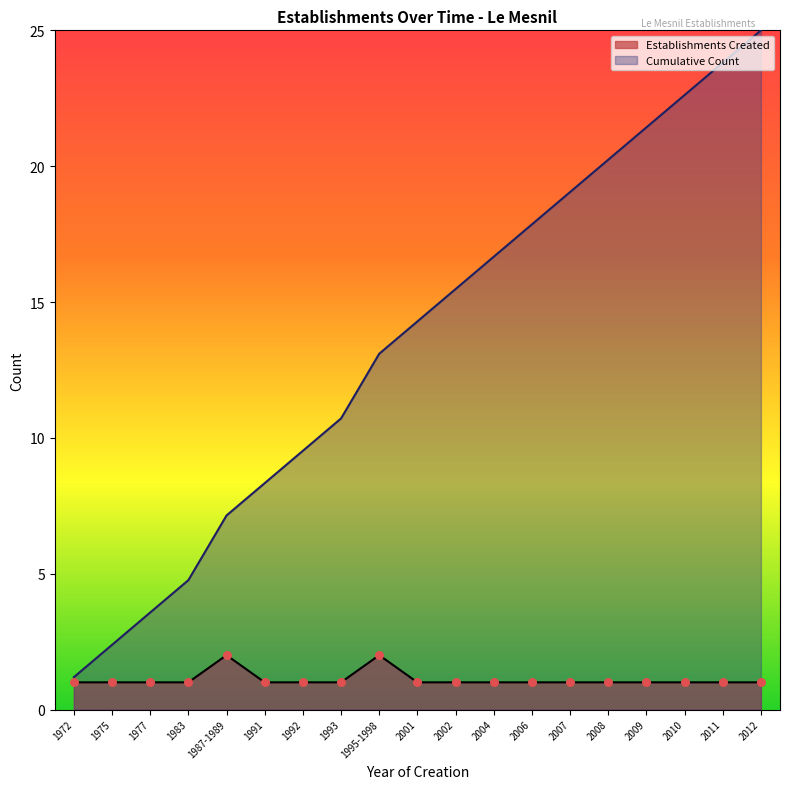

What are all the series names shown in the legend?

Establishments Created, Cumulative Count